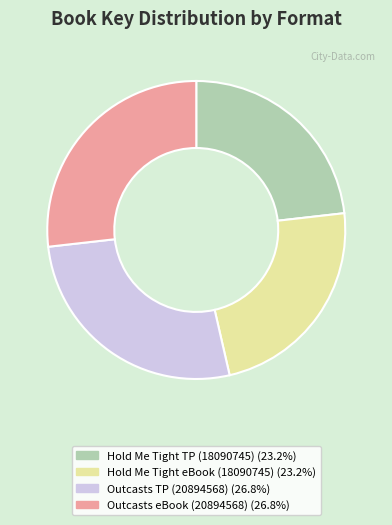

Does any single category account for the majority?

No